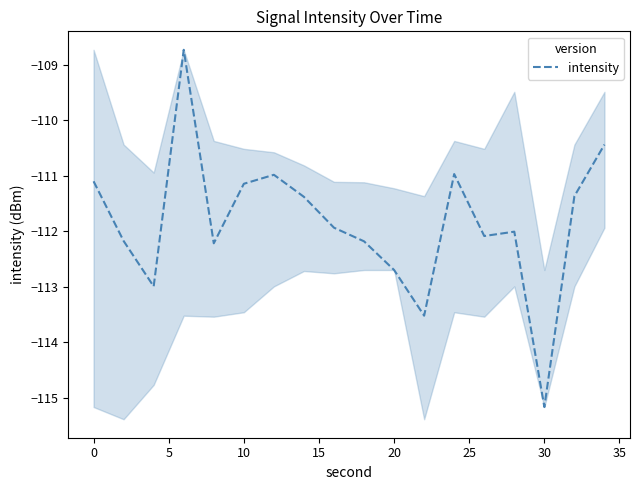

What is the highest value of the intensity series?

-108.7